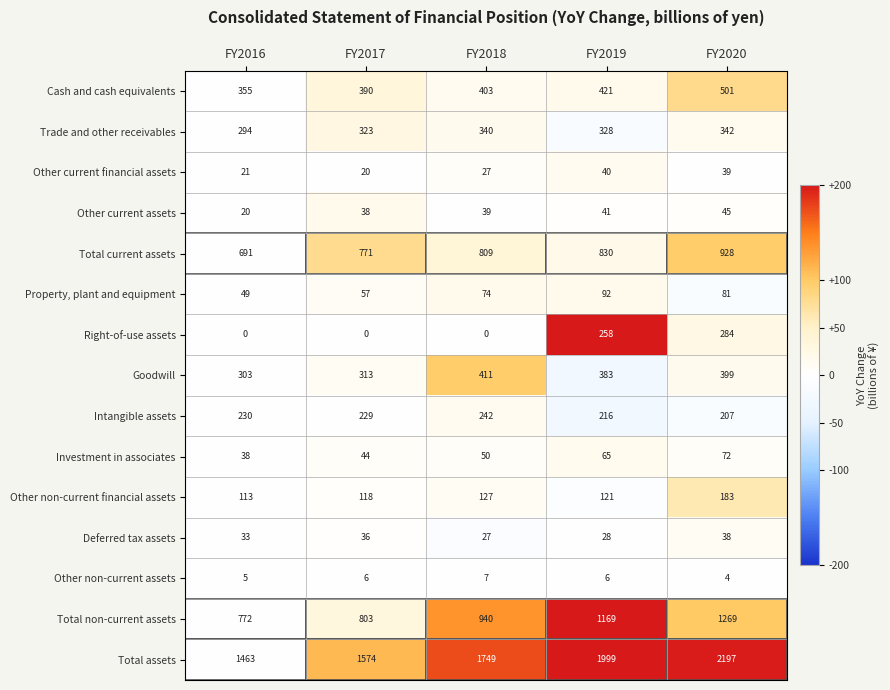

Which series has the largest total across all categories?

Total assets